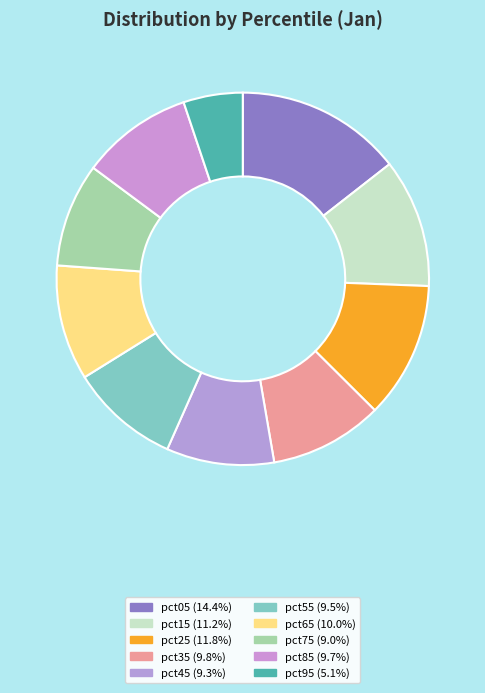

How many segments does this pie chart have?

10